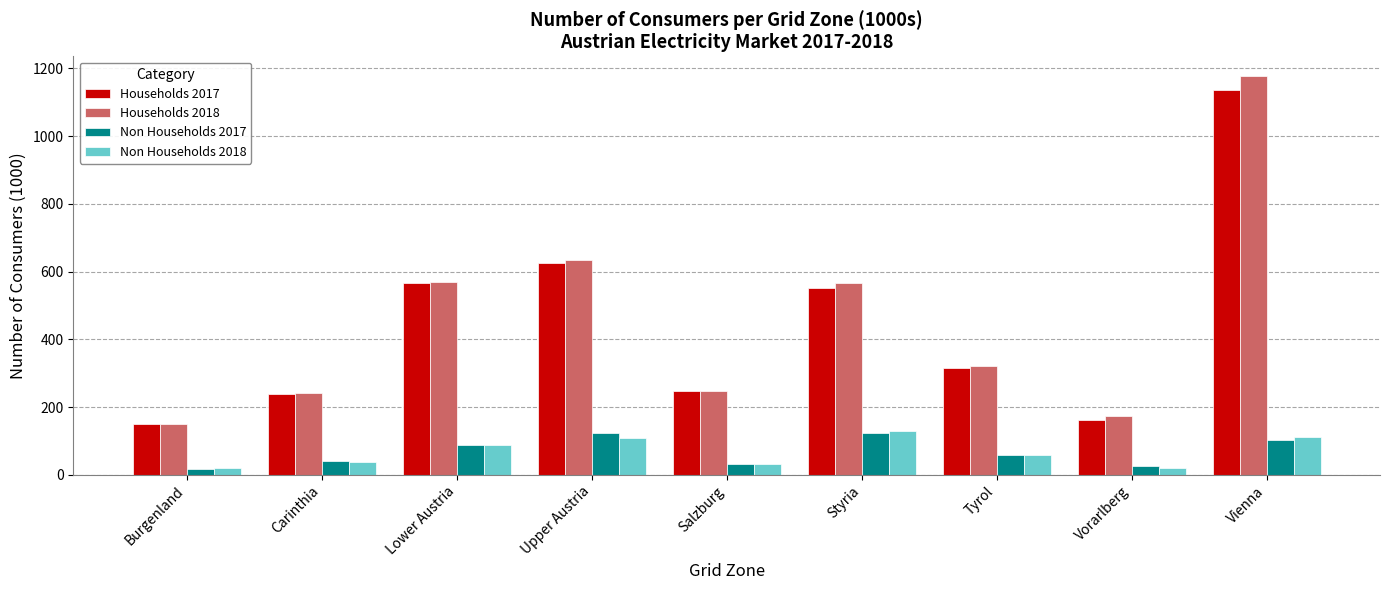

Where is Non Households 2018 nearest to the value 73?

Lower Austria